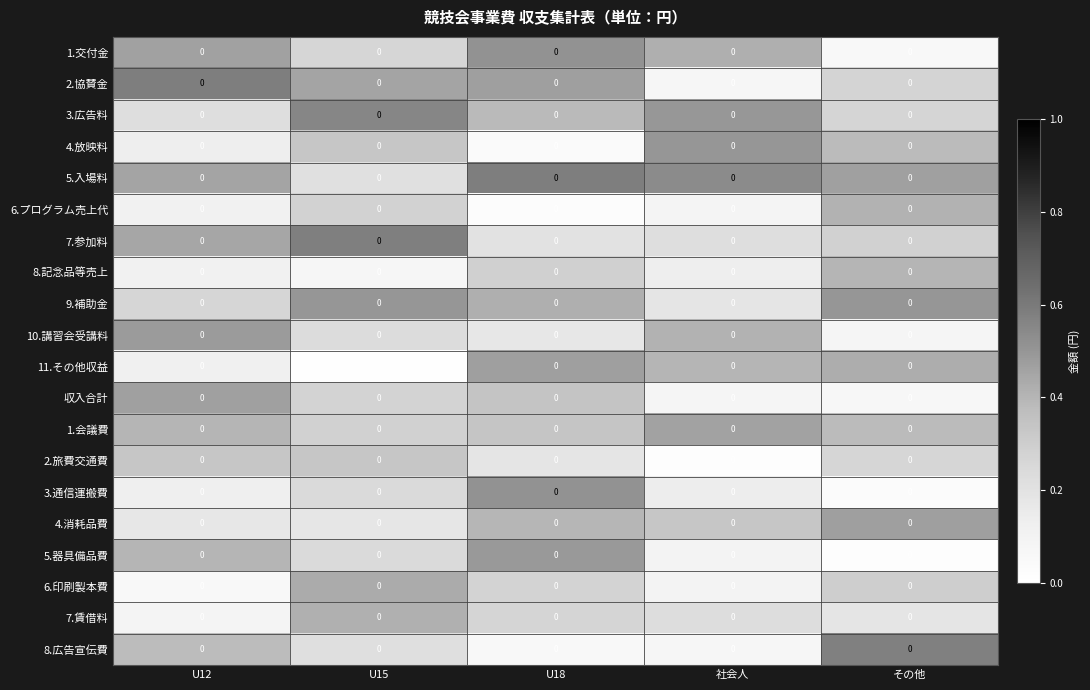

True or false: 4.放映料 has a value of 0.5 at 社会人.

True